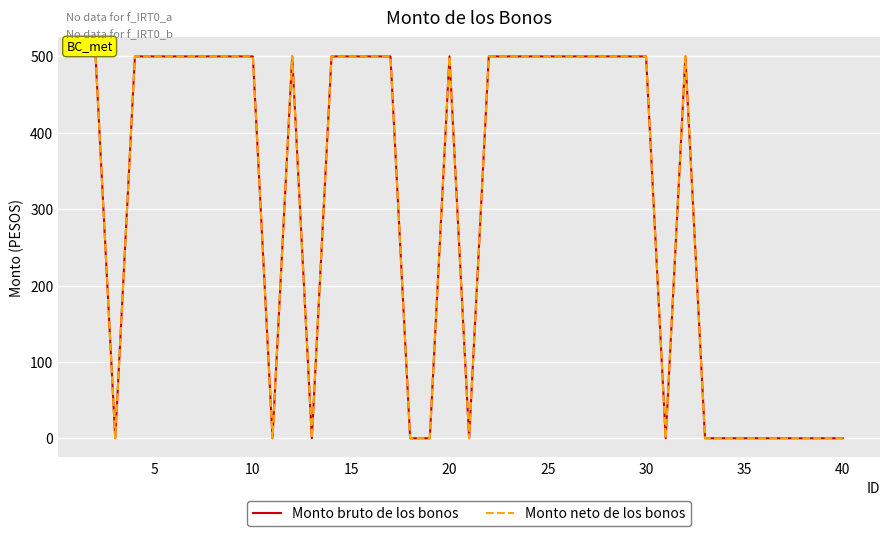

Count the Monto bruto de los bonos values in the range 0 to 500.

39